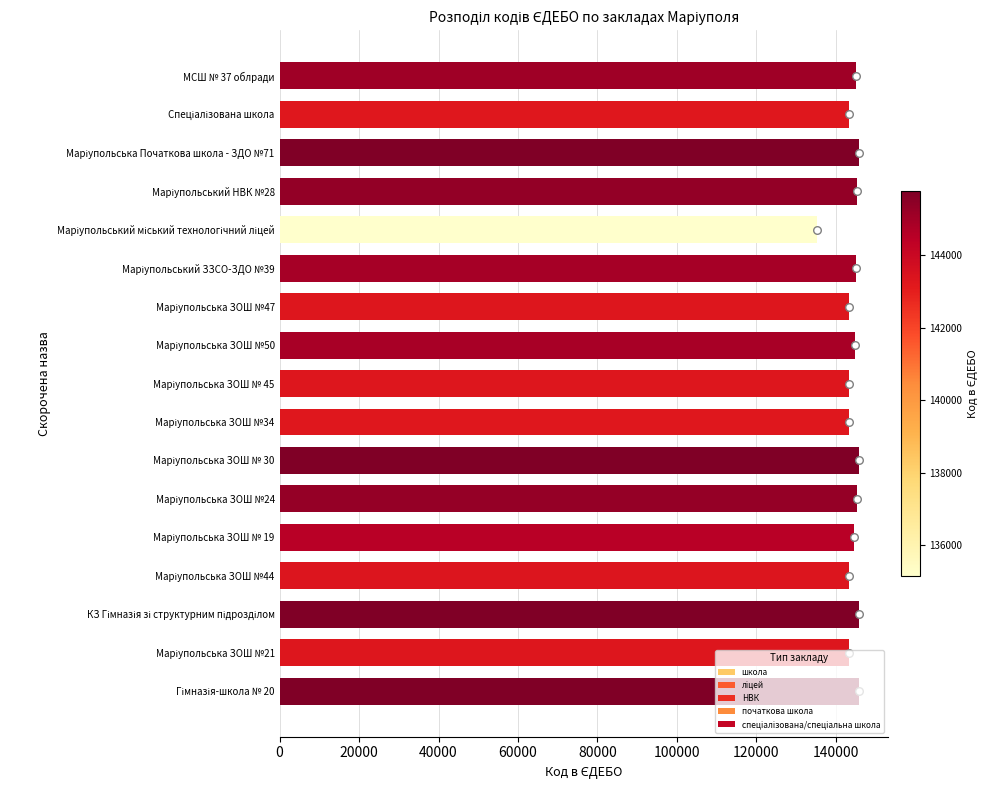

Which series has the widest spread of Y values?

Код в ЄДЕБО